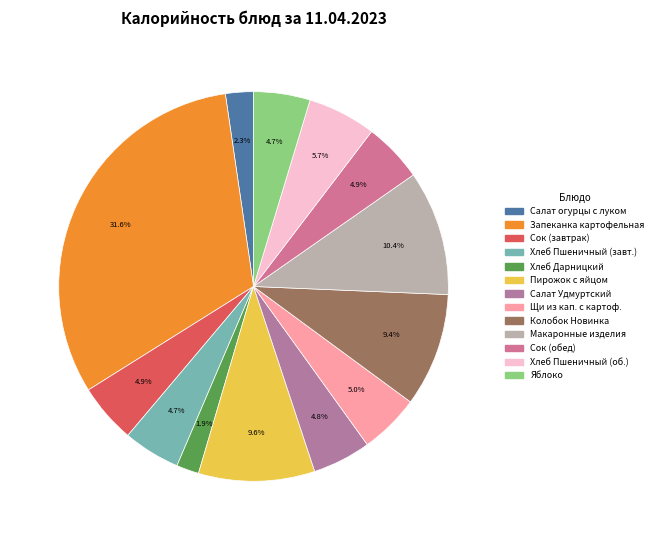

To the nearest percent, what is the average slice percentage?

8%